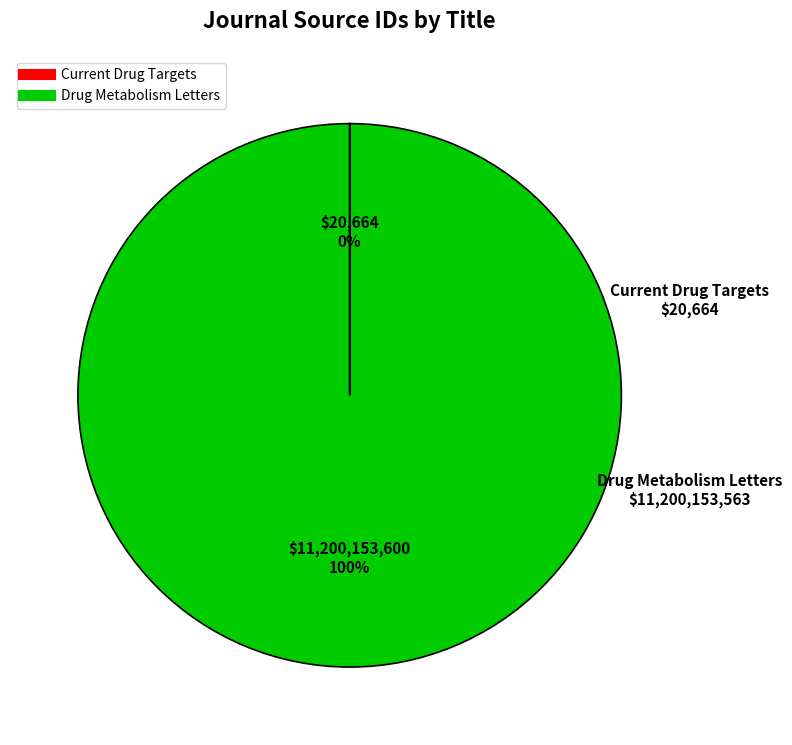

Is there any slice that represents more than half of the pie?

Yes